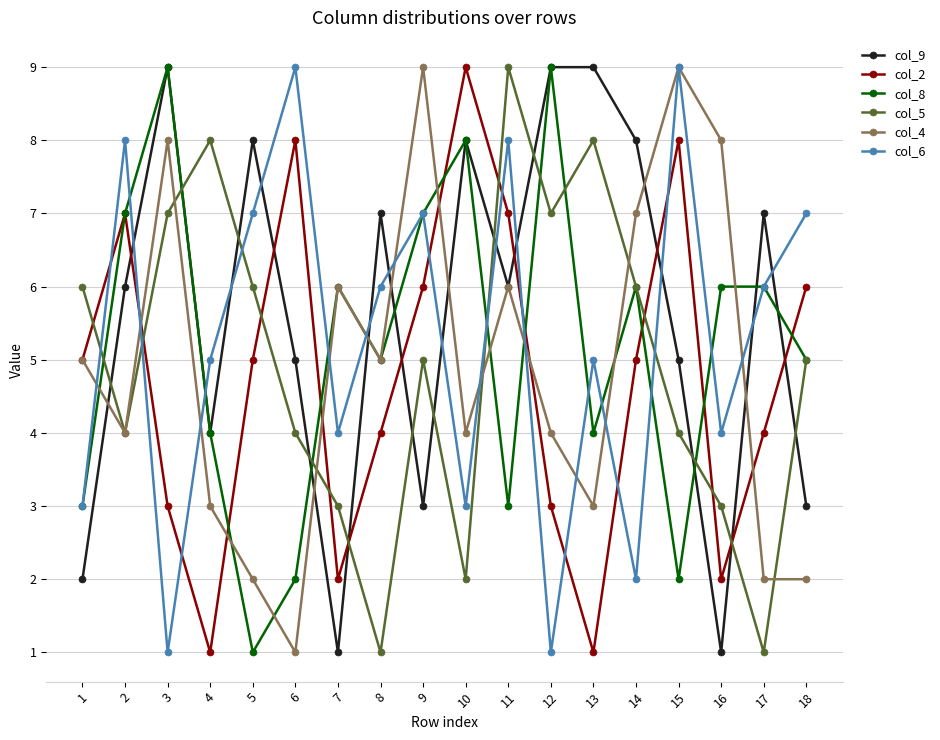

Is this an area chart (filled region under the line)?

No